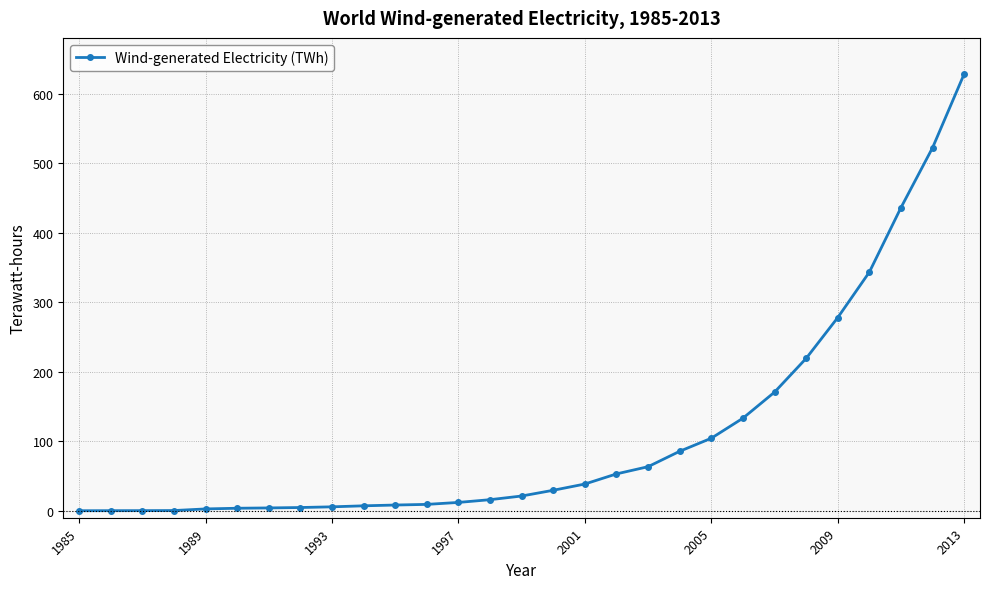

What is the maximum value shown in the chart?

628.2